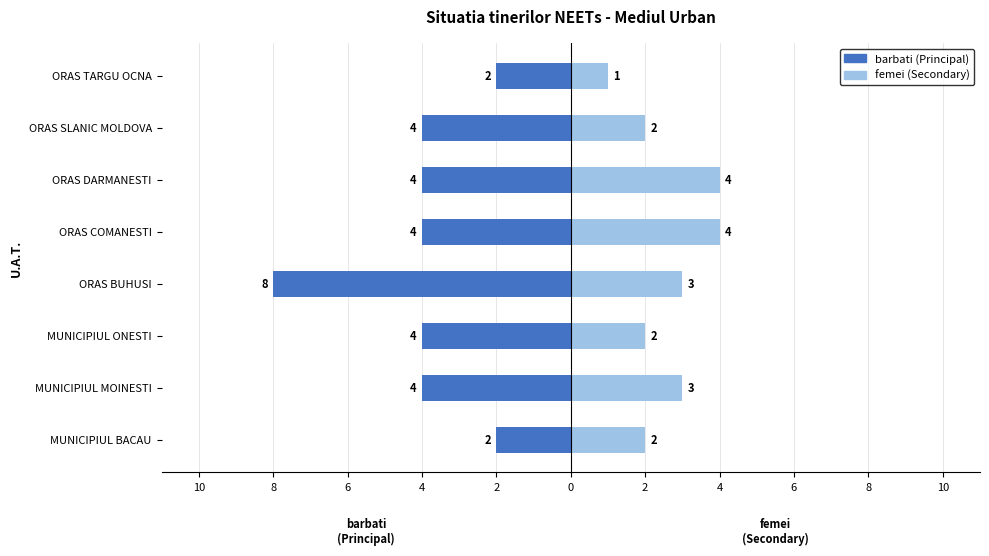

What is the value of the femei (Secondary) bar at the 7th from the left?

4